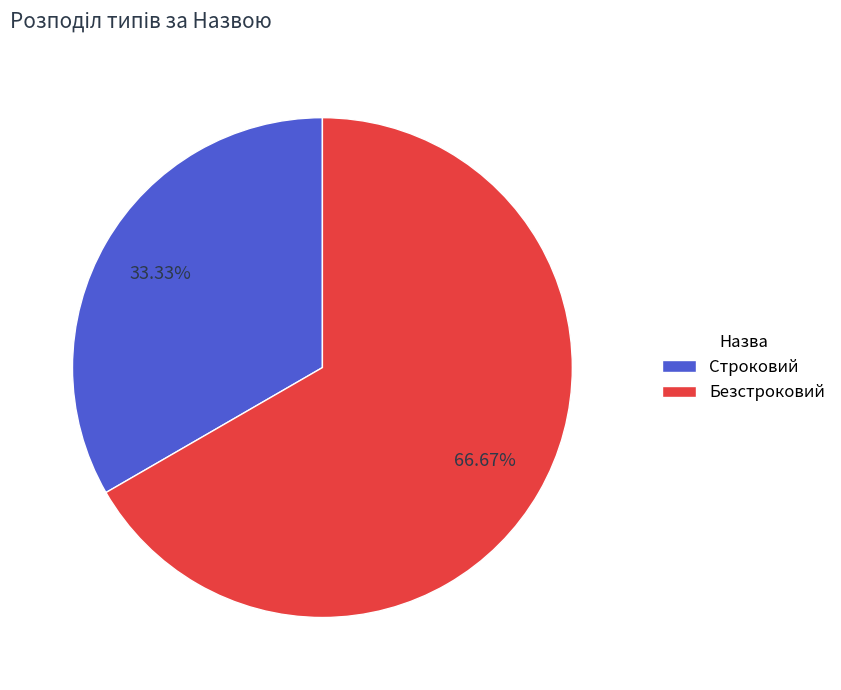

How many slices are in this pie chart?

2